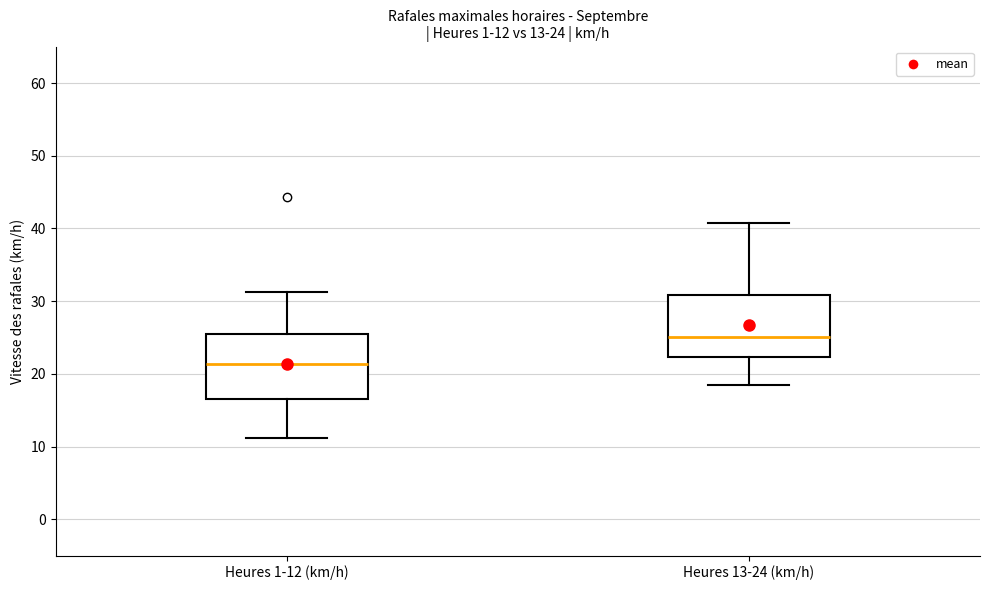

Which box's median line is the highest?

Heures 13-24 (km/h)